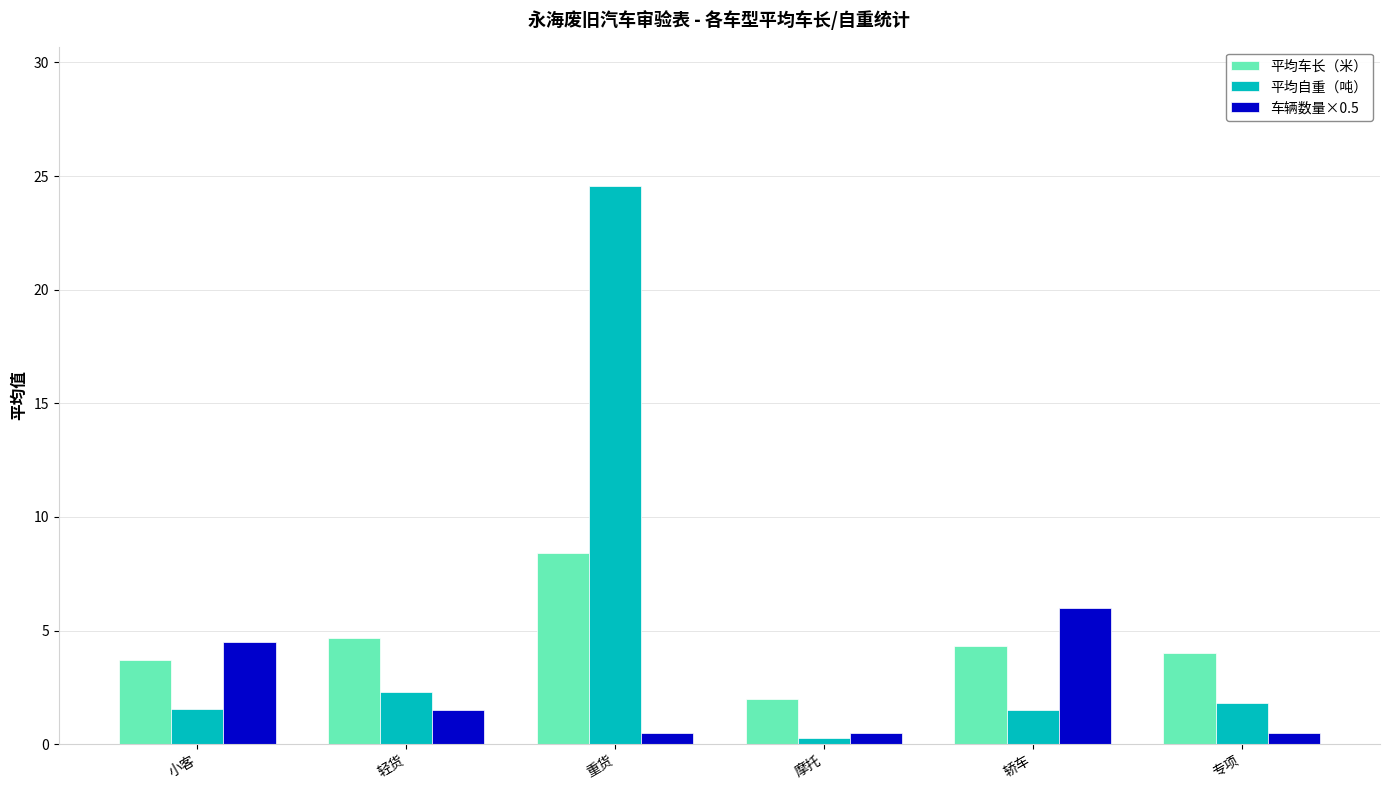

Rank the series by their maximum value, from lowest to highest.

车辆数量×0.5, 平均车长（米）, 平均自重（吨）